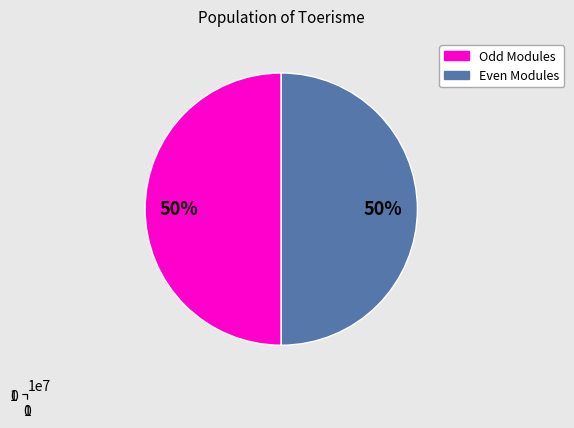

Is there any slice that represents more than half of the pie?

No